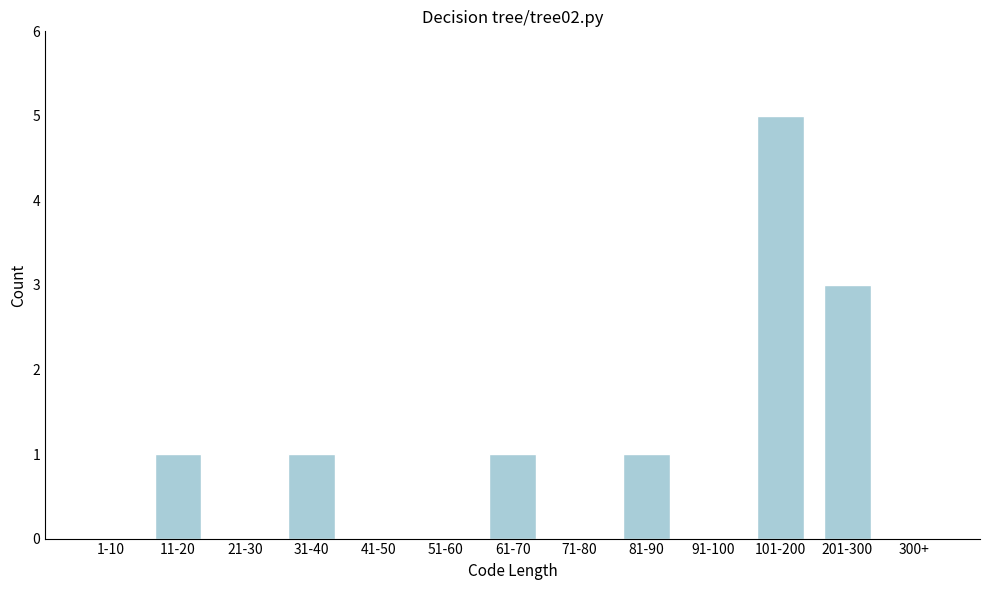

Reading right to left, extract all data points from this chart.

300+=0	201-300=3	101-200=5	91-100=0	81-90=1	71-80=0	61-70=1	51-60=0	41-50=0	31-40=1	21-30=0	11-20=1	1-10=0